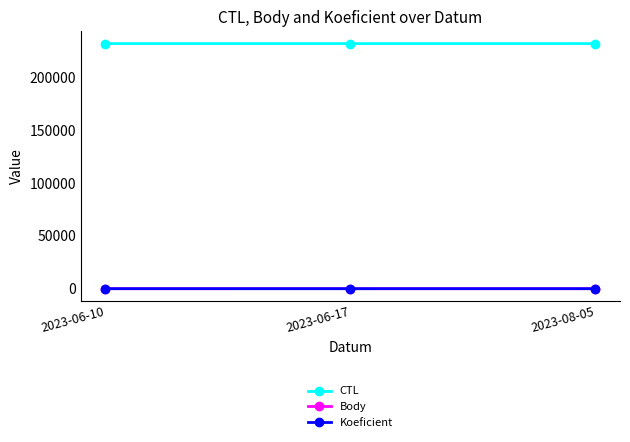

What is the label of the 1st point from the right?

2023-08-05